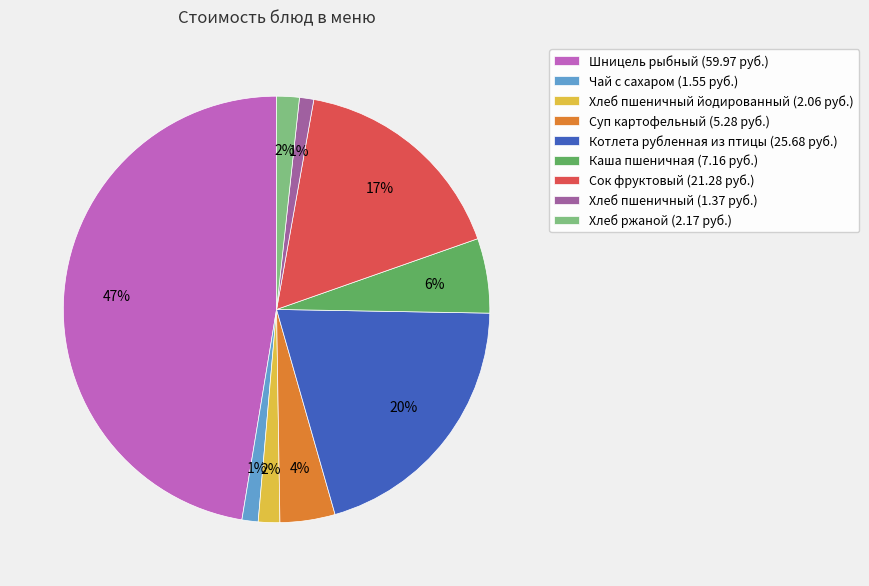

Which category has the biggest portion of the pie?

Шницель рыбный (59.97 руб.)